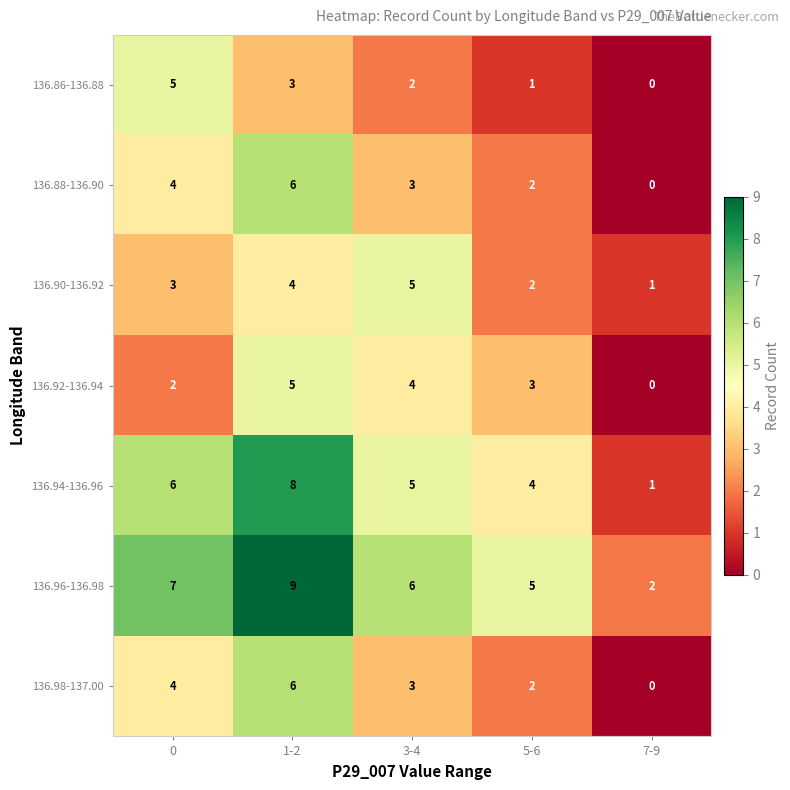

List the labels in order of 136.88-136.90 value, largest first.

1-2, 0, 3-4, 5-6, 7-9